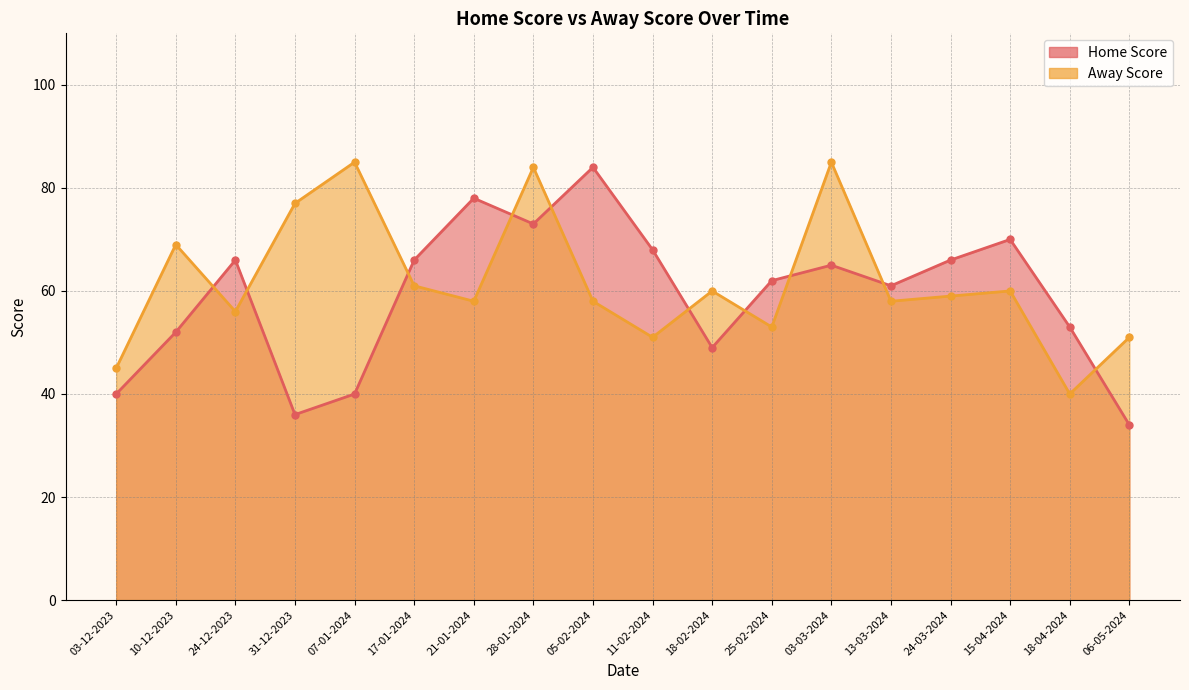

Reading left to right, transcribe all the data shown in this chart.

Home Score: 40	52	66	36	40	66	78	73	84	68	49	62	65	61	66	70	53	34
Away Score: 45	69	56	77	85	61	58	84	58	51	60	53	85	58	59	60	40	51